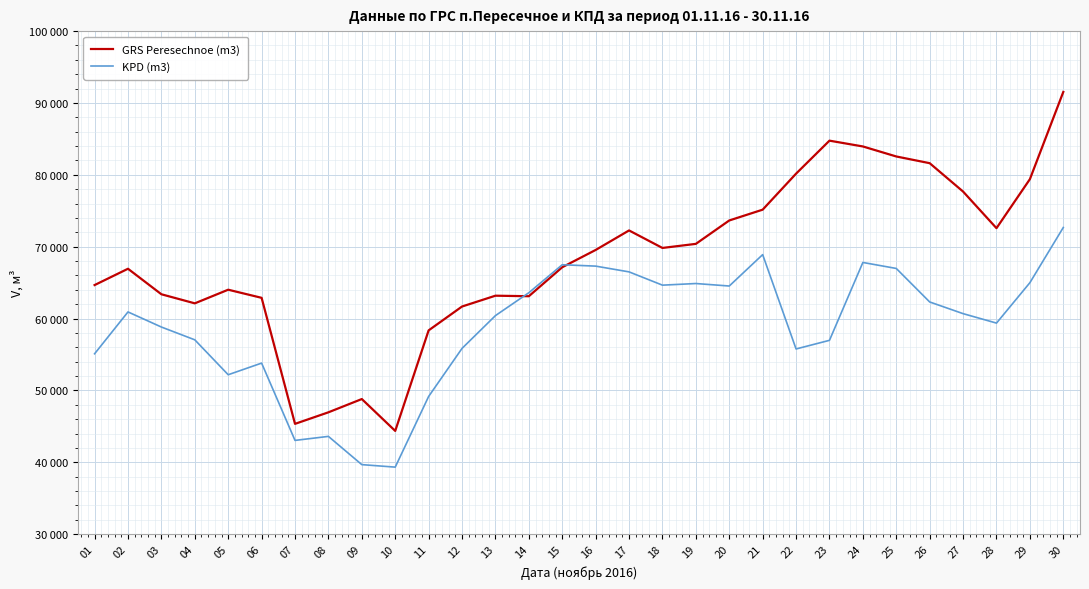

The GRS Peresechnoe (m3) series shows 97719.4 at 02. True or false?

False